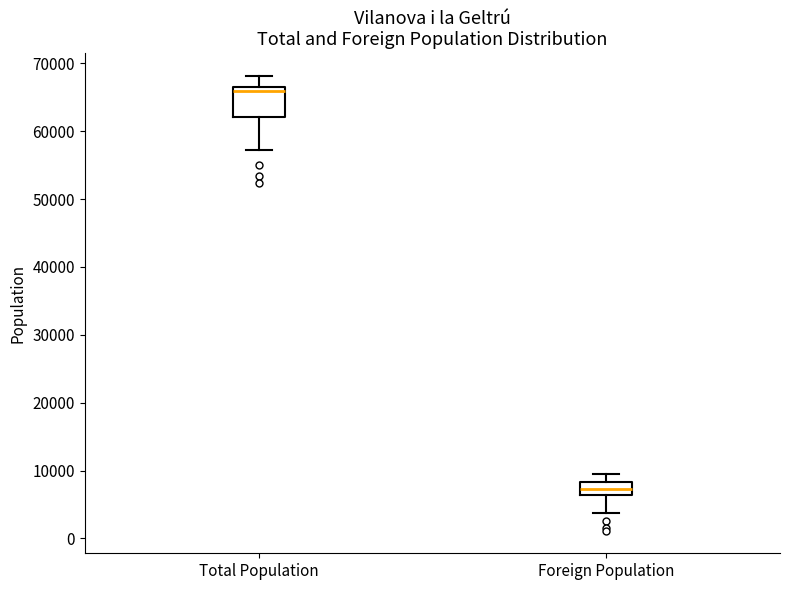

Which box has the highest median line?

Total Population